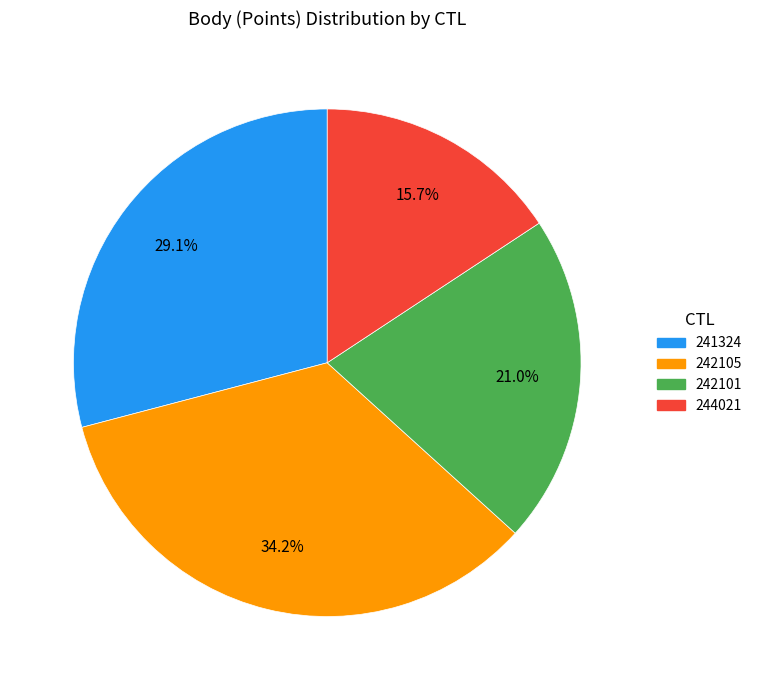

What is the ratio of the value at 241324 to the value at 244021?

1.9